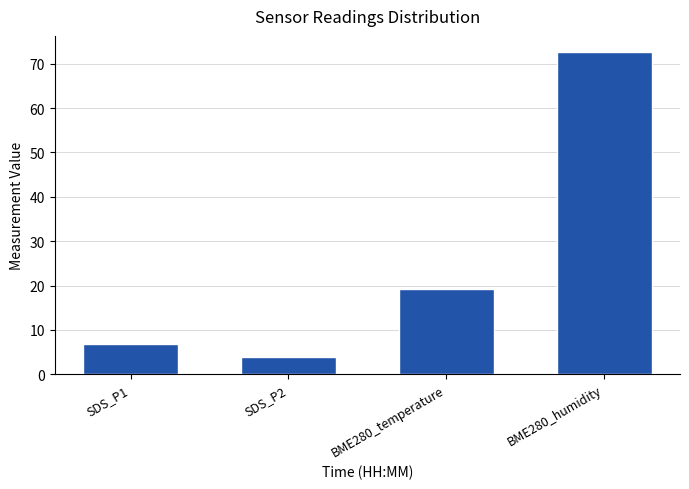

Reading left to right, transcribe all the data shown in this chart.

SDS_P1=6.8	SDS_P2=3.8	BME280_temperature=19.2	BME280_humidity=72.6